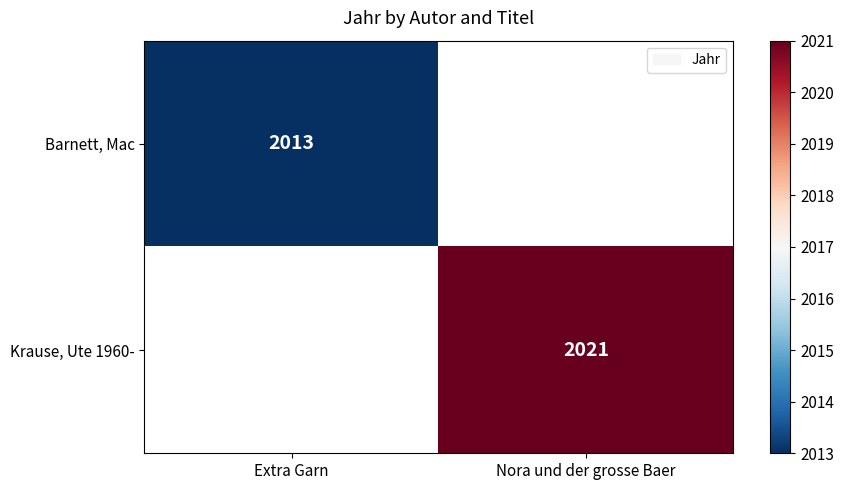

Is the value of Krause, Ute 1960- at Nora und der grosse Baer greater than the value of Barnett, Mac at Extra Garn?

Yes